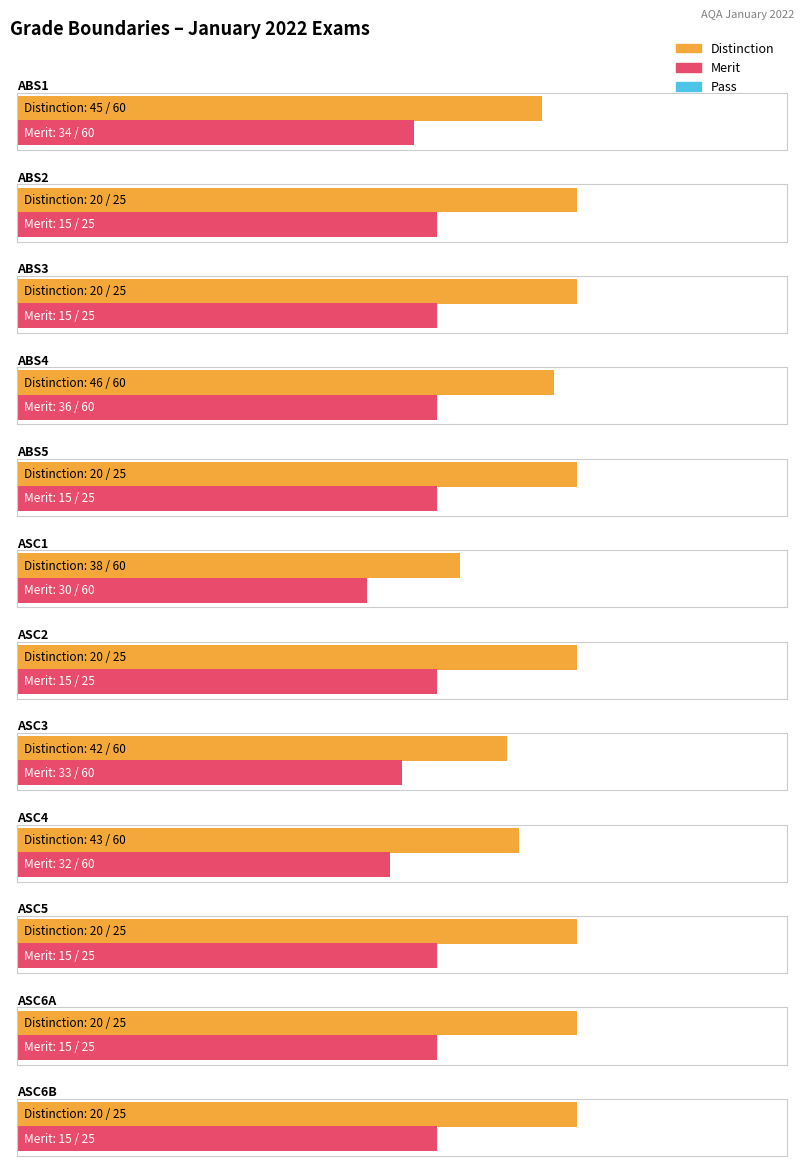

Reading left to right, what are all the values shown in this chart?

Distinction: 45	20	20	46	20	38	20	42	43	20	20	20
Merit: 34	15	15	36	15	30	15	33	32	15	15	15
Pass: 24	10	10	26	10	22	10	24	22	10	10	10